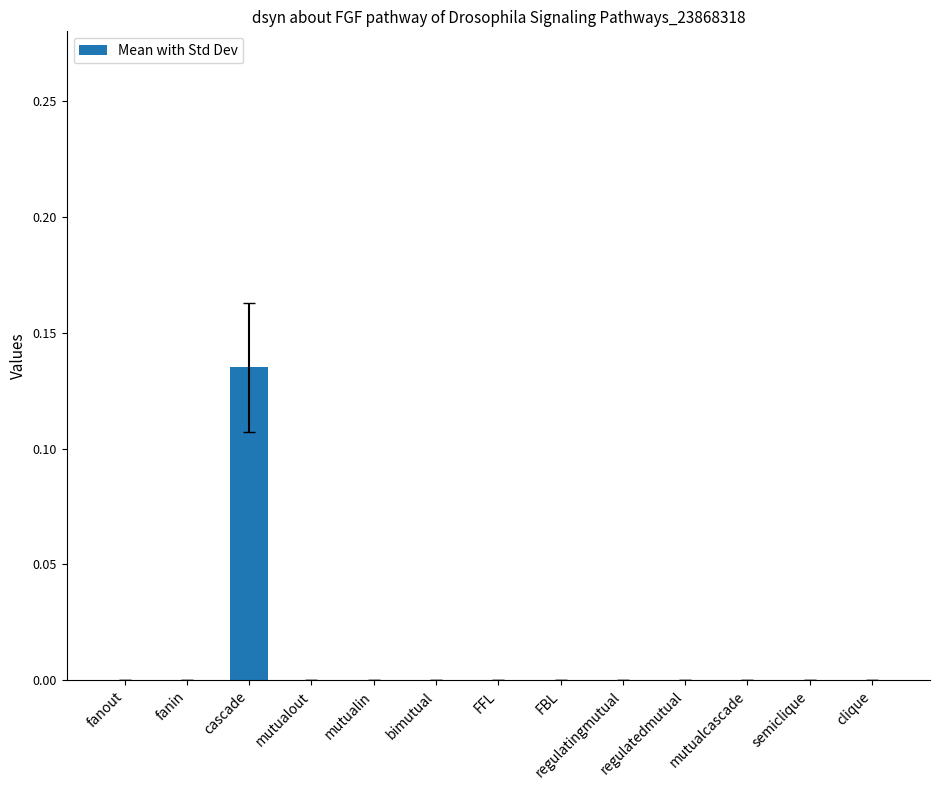

At which category does the chart reach its peak across all series?

cascade